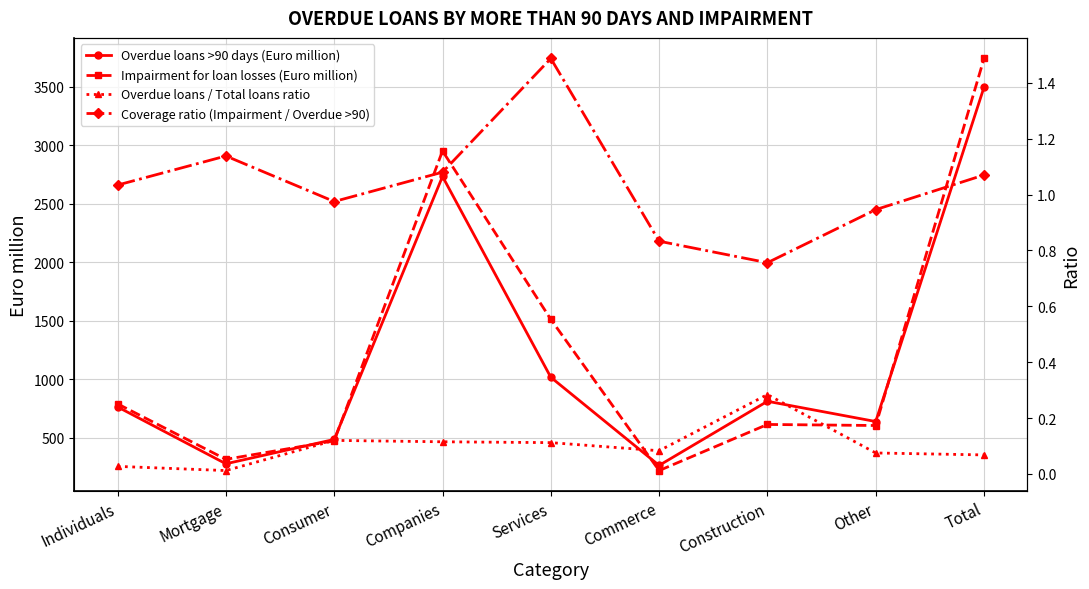

What is the value of the Impairment for loan losses (Euro million) point at the 8th from the left?

605